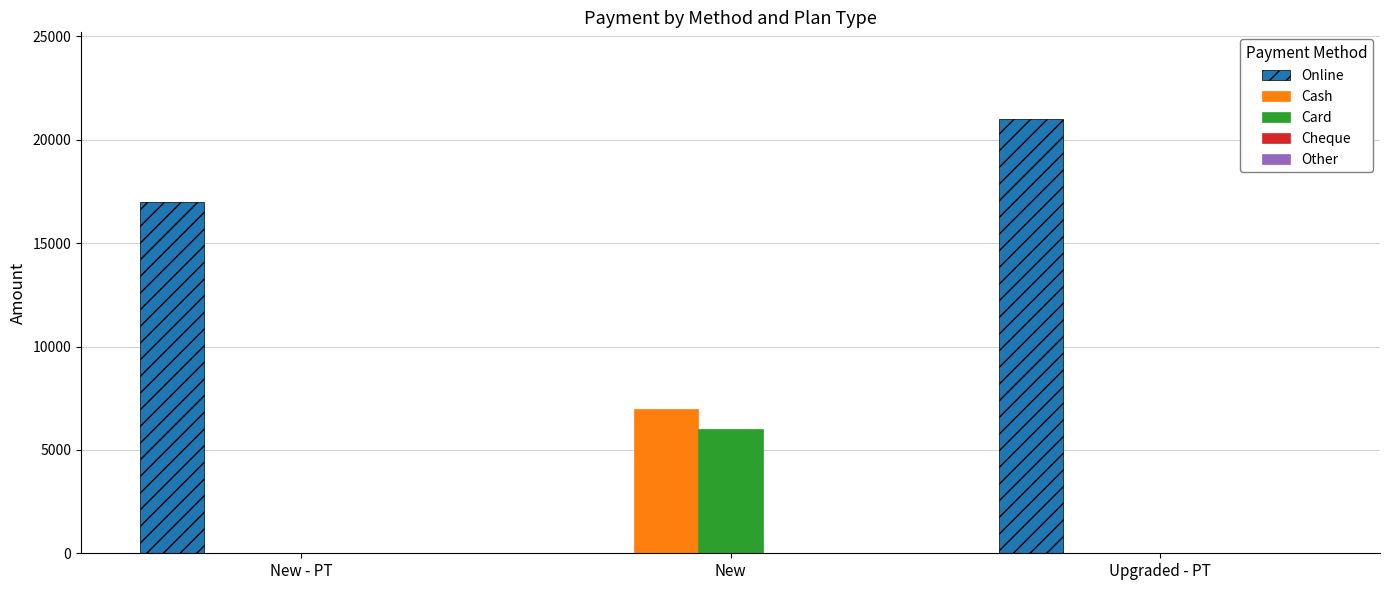

Between New - PT and Upgraded - PT, which series saw the biggest shift?

Online